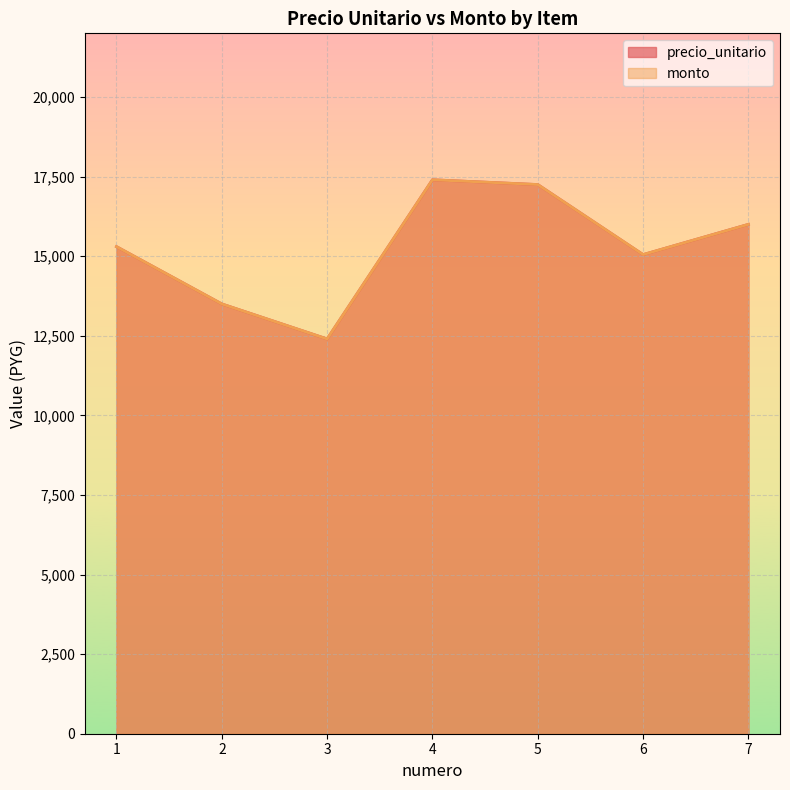

True or false: monto and precio_unitario intersect in this chart.

False